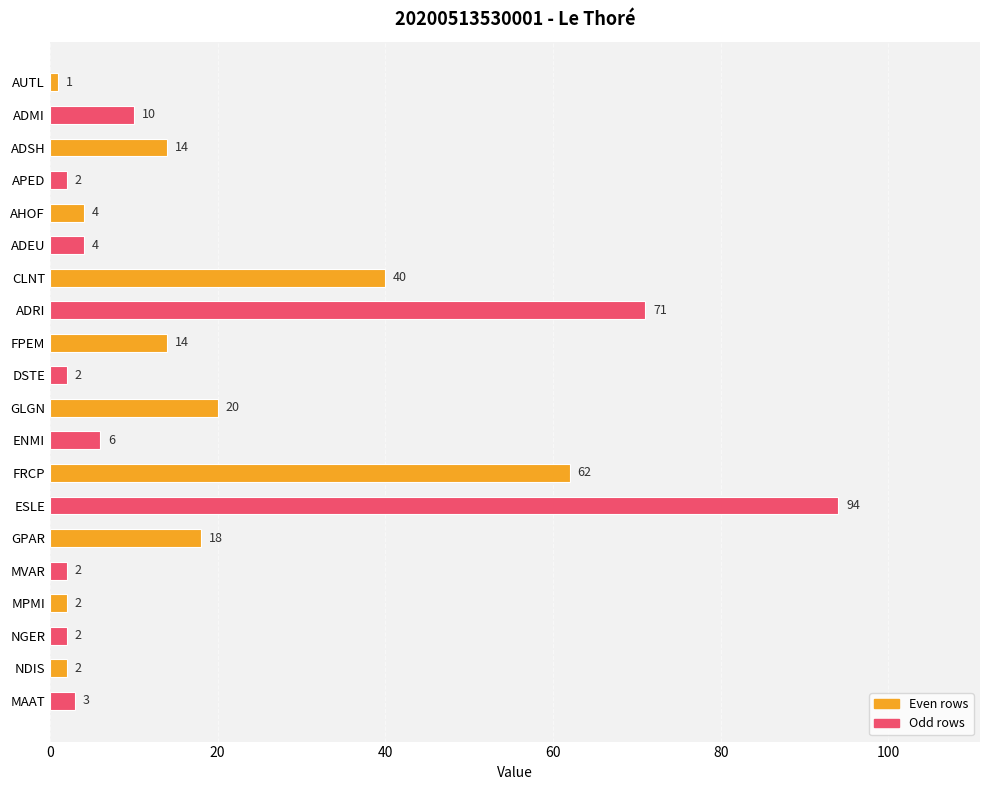

What is the average value?

19